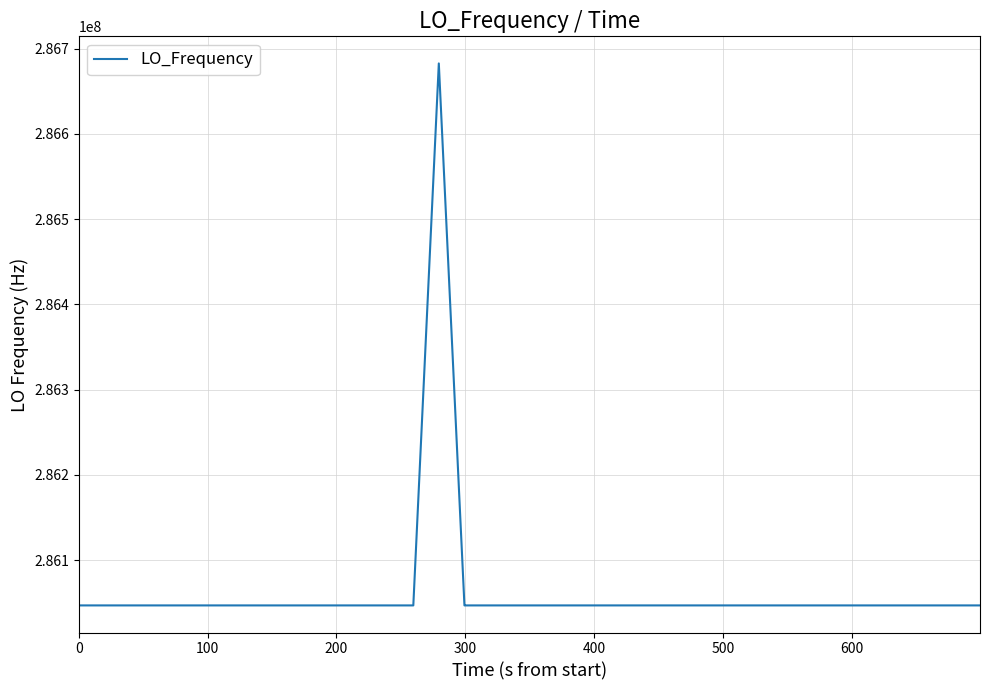

What is the minimum value shown in the chart?

286046995.0